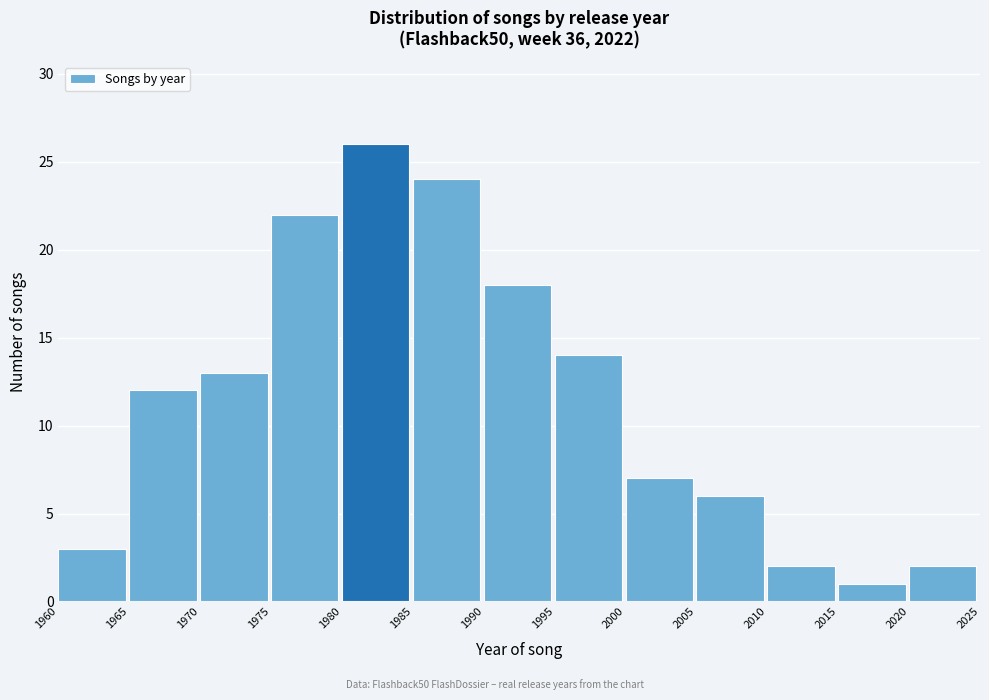

Over which range of the x-axis is the bar tallest?

1980 to 1985